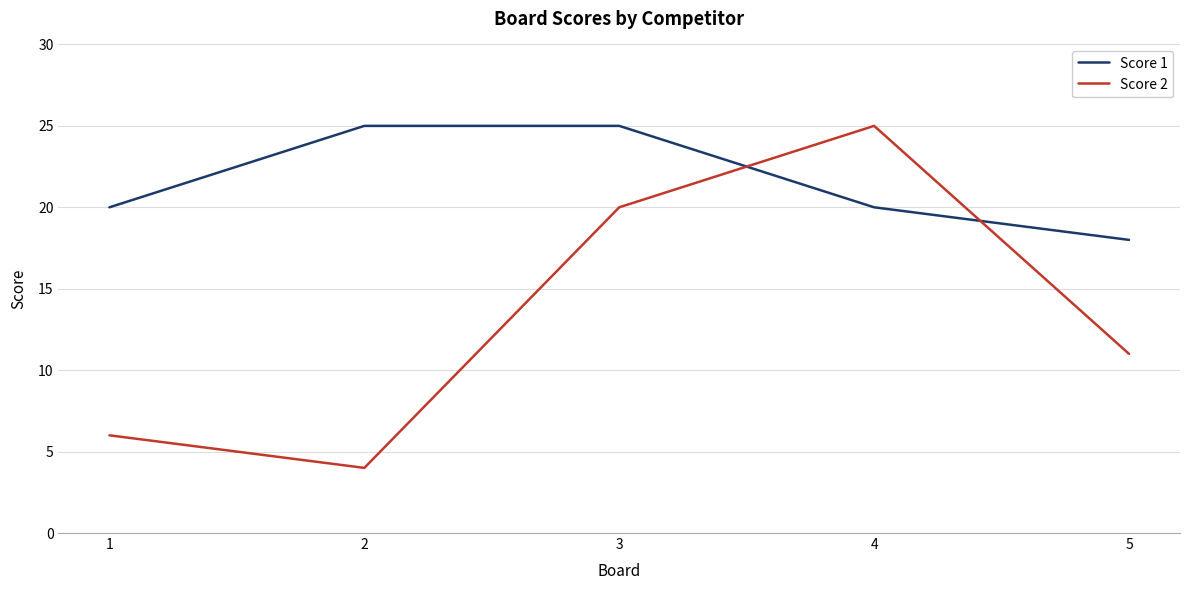

Which series has the largest range (max minus min)?

Score 2